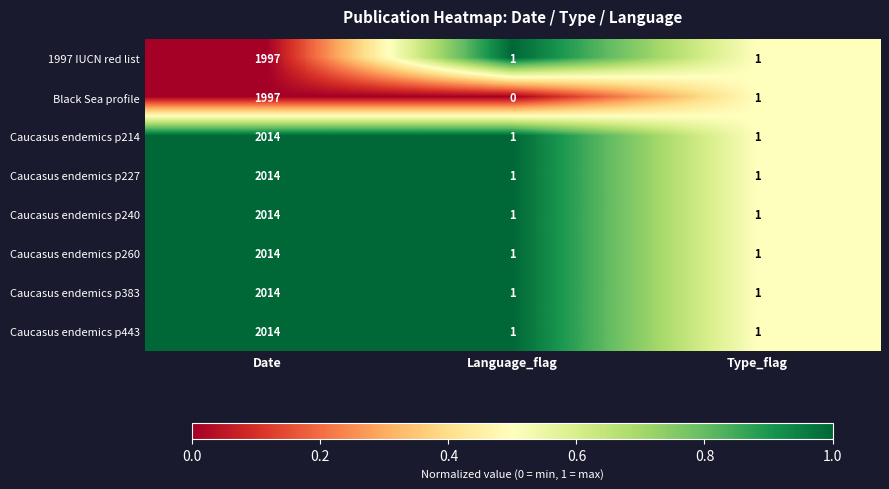

The value of Black Sea profile at Type_flag is 2. True or false?

False